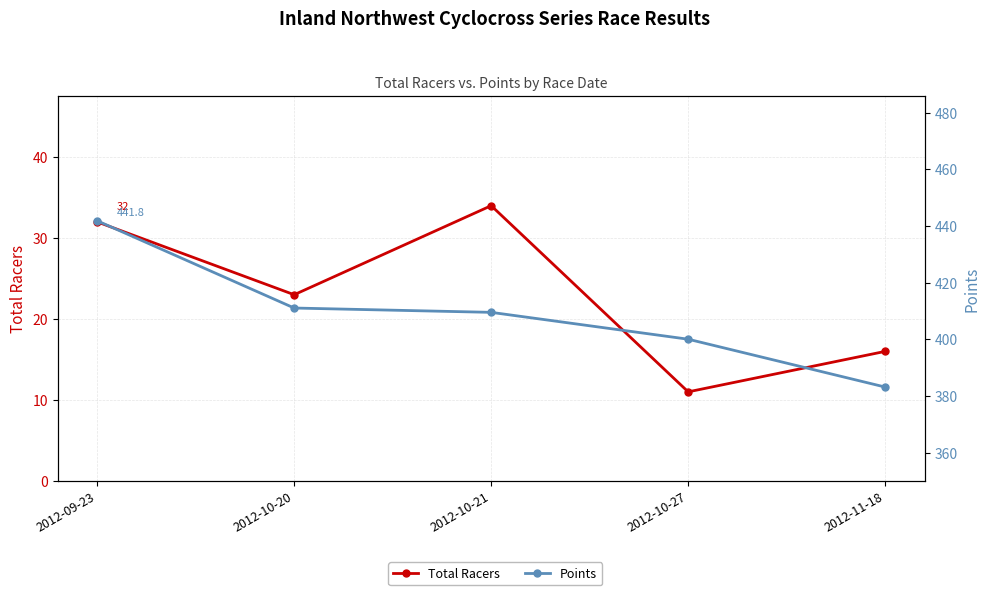

Reading right to left, list all the values displayed in this chart.

Total Racers: 16.0	11.0	34.0	23.0	32.0
Points: 383.1	400.0	409.5	411.0	441.8